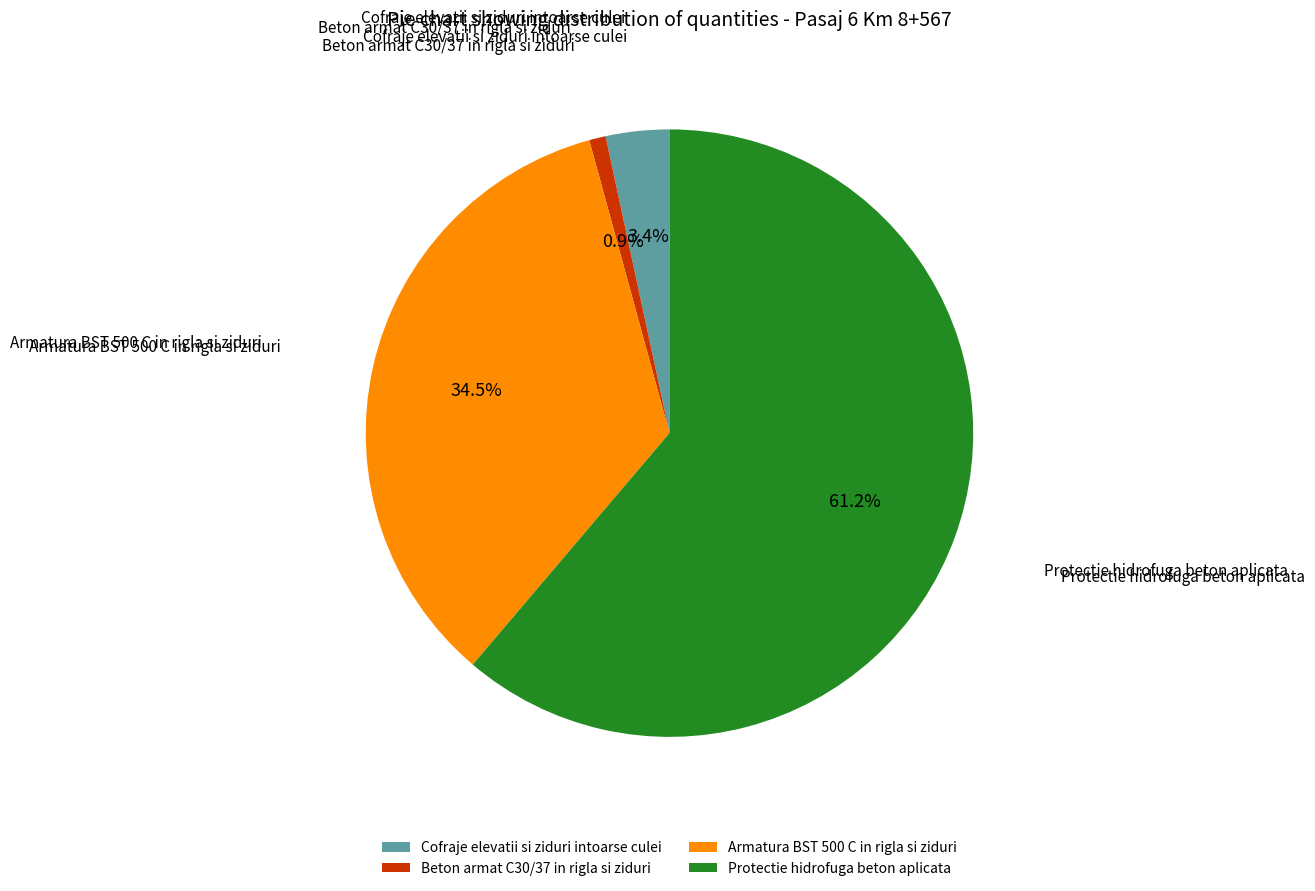

What is the ratio of the value at Armatura BST 500 C in rigla si ziduri to the value at Protectie hidrofuga beton aplicata?

0.6